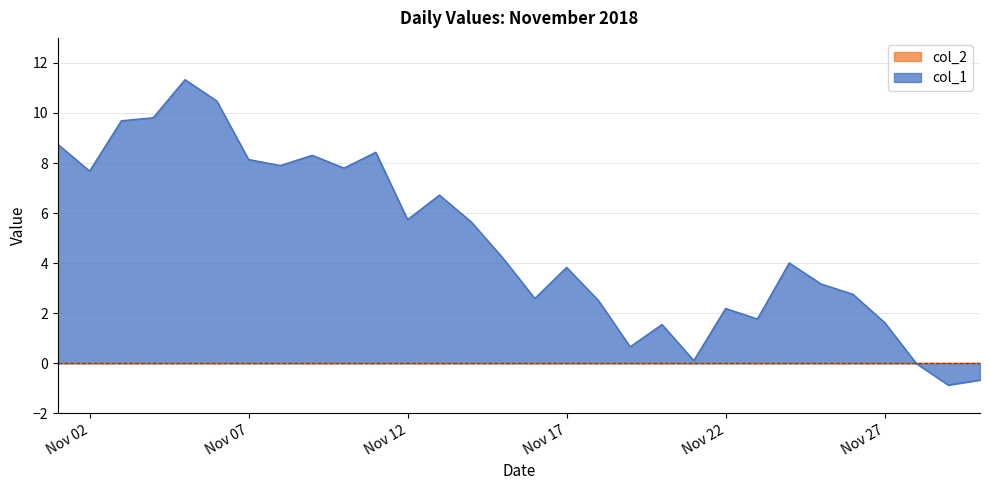

What is the sum of all values?

145.9